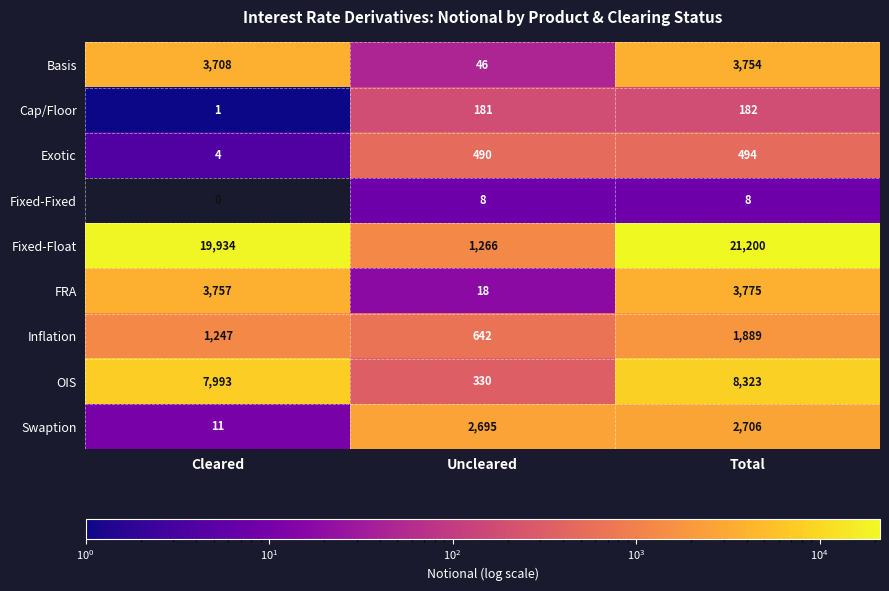

The value of FRA at Total is 3775. True or false?

True